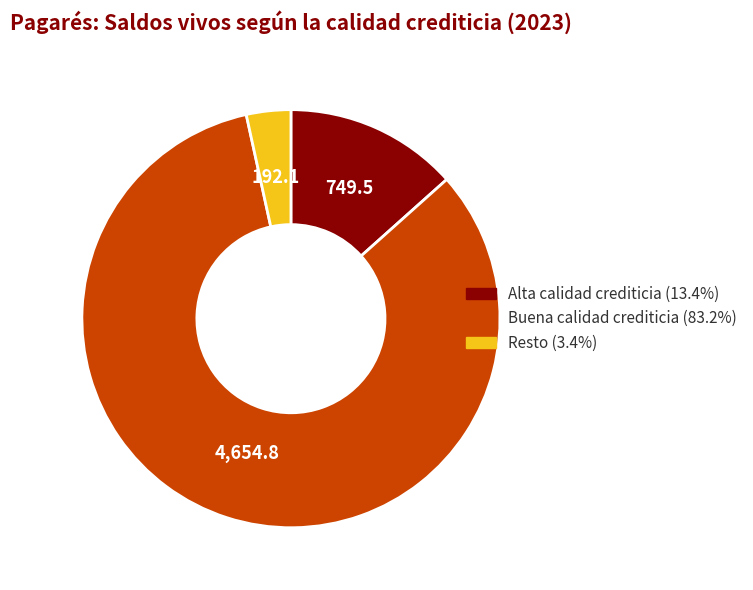

Is Alta calidad crediticia the majority of the pie?

No